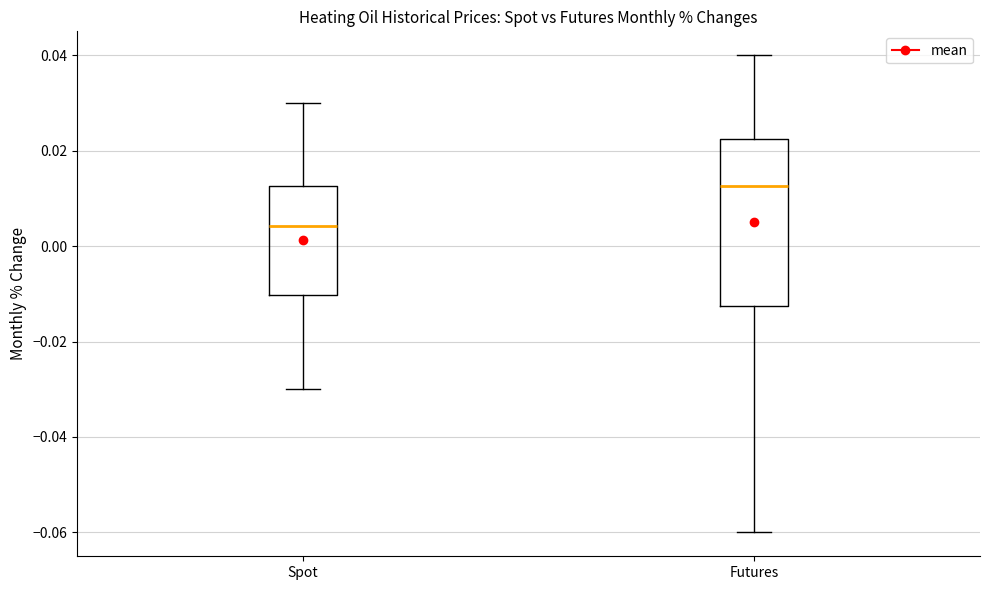

Comparing the boxes themselves (not the whiskers), which one is the tallest?

Futures